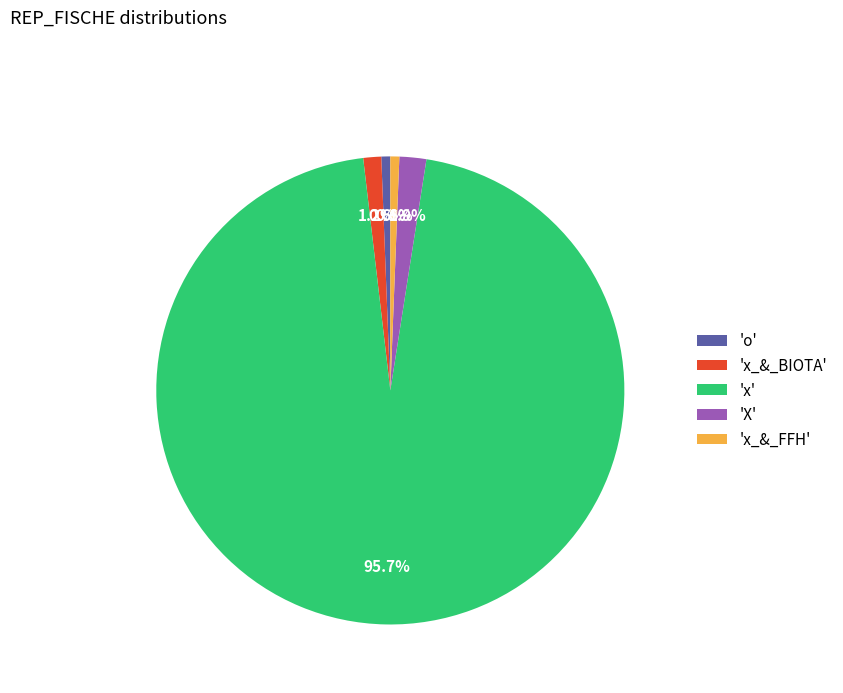

Which category has the biggest portion of the pie?

'x'